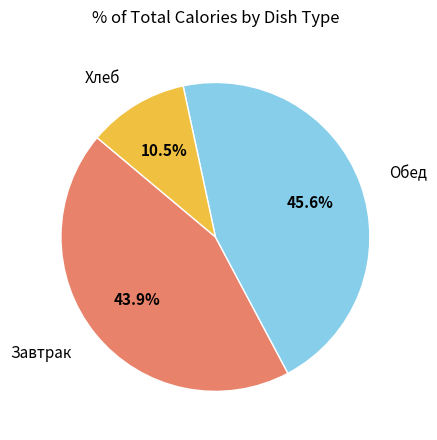

Is there a majority slice in this chart?

No